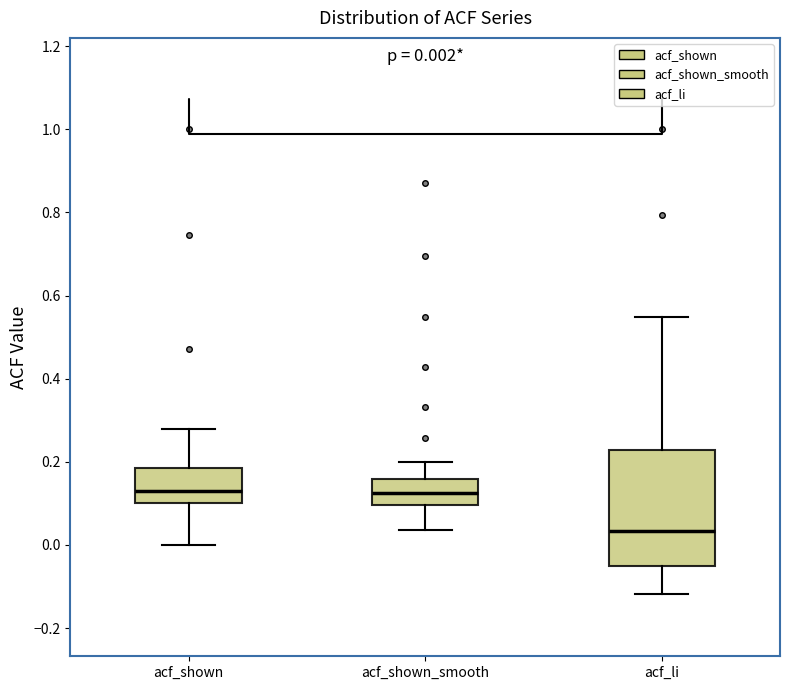

Which box has the lowest median line?

acf_li